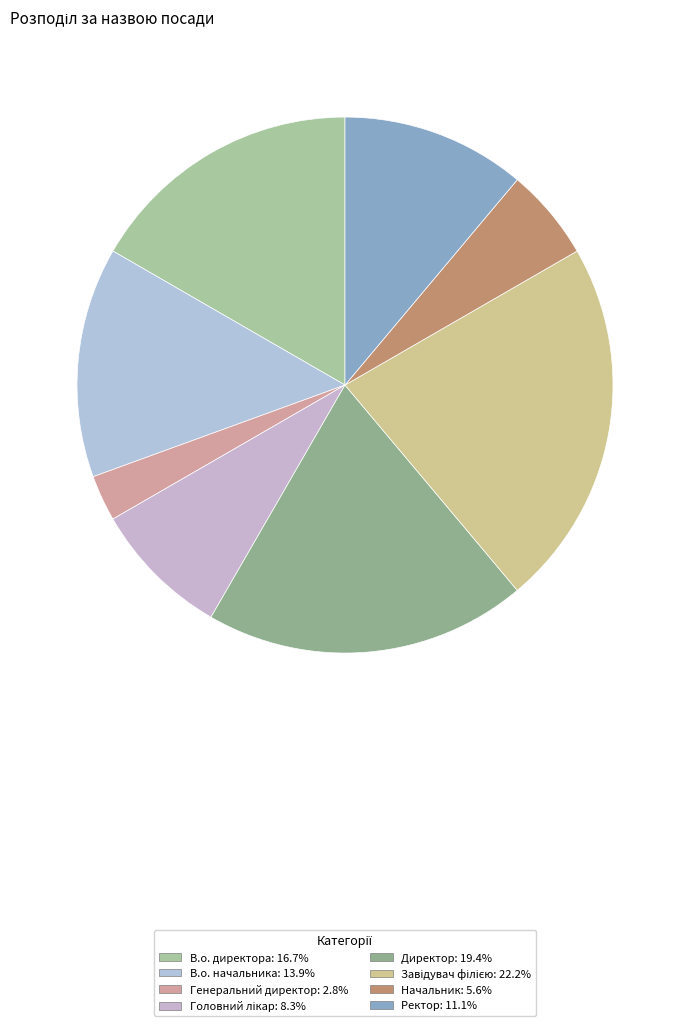

What percentage is the Ректор slice, to the nearest percent?

11%